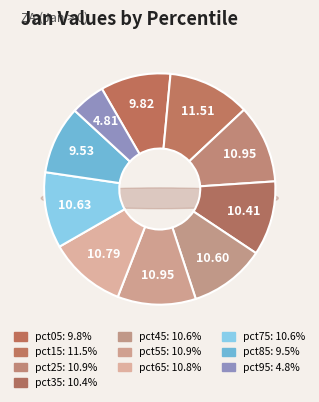

Between pct15 and pct95, which is larger?

pct15